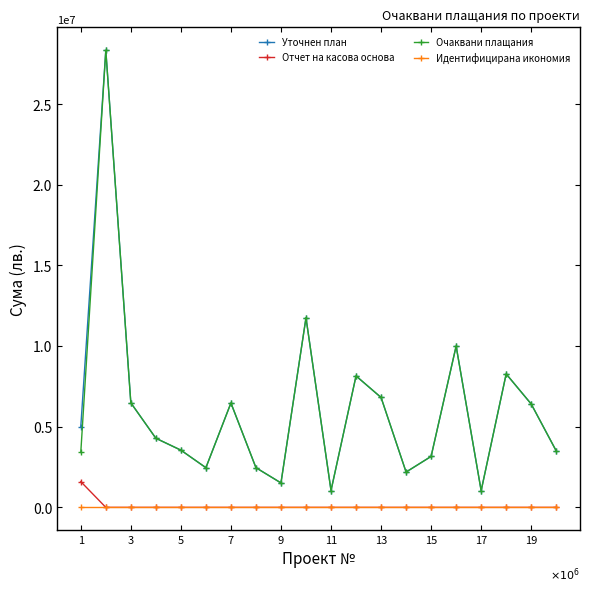

How many interior local valleys does the Очаквани плащания series have?

5